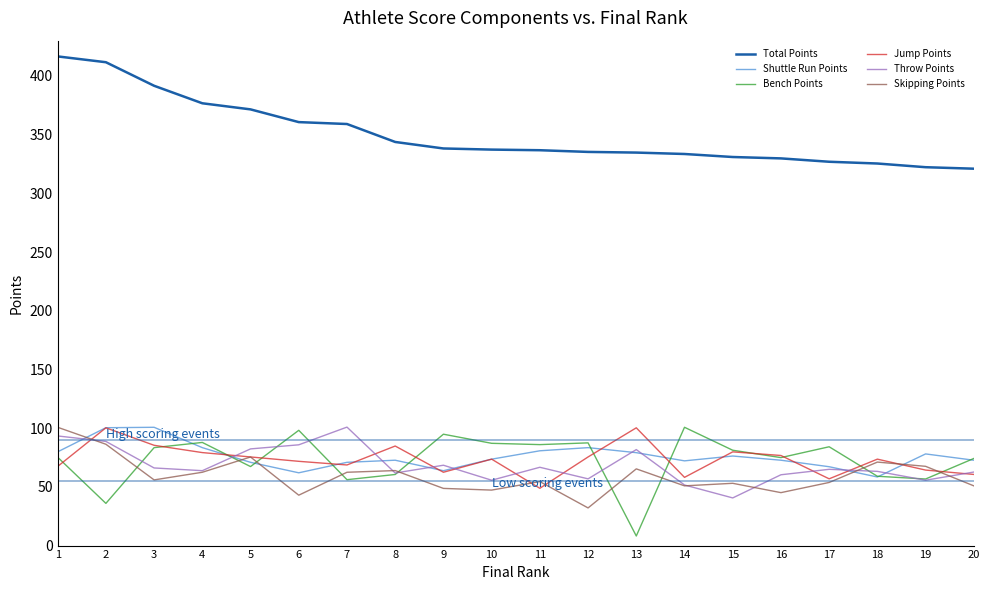

Which series changed the most between 1 and 15?

Total Points